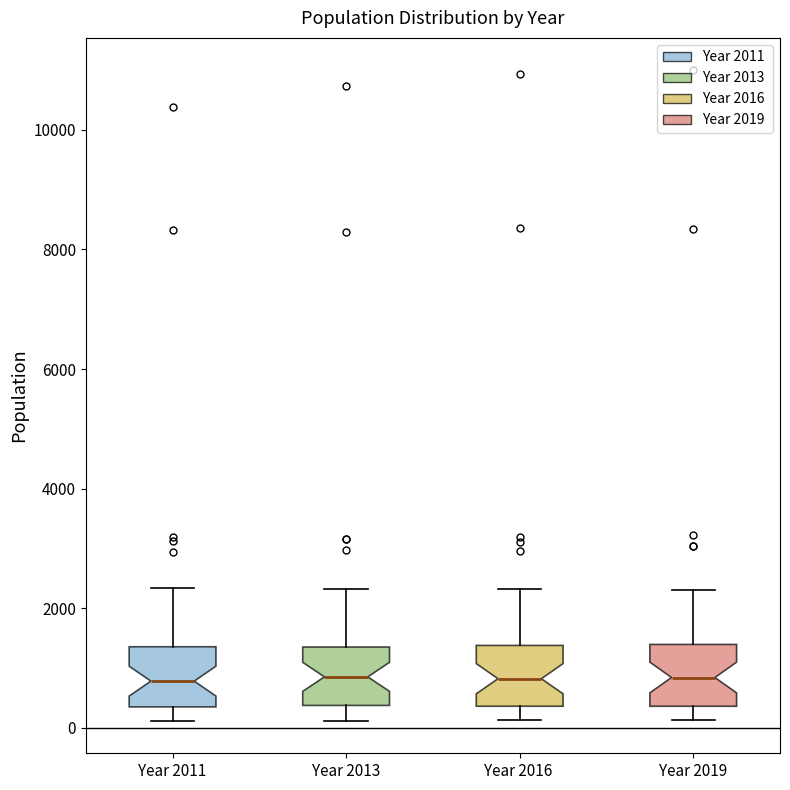

Where is the lower edge of the box for Year 2019 on the y-axis? The values are not printed on the chart, so give them approximately, as read against the axis.

400